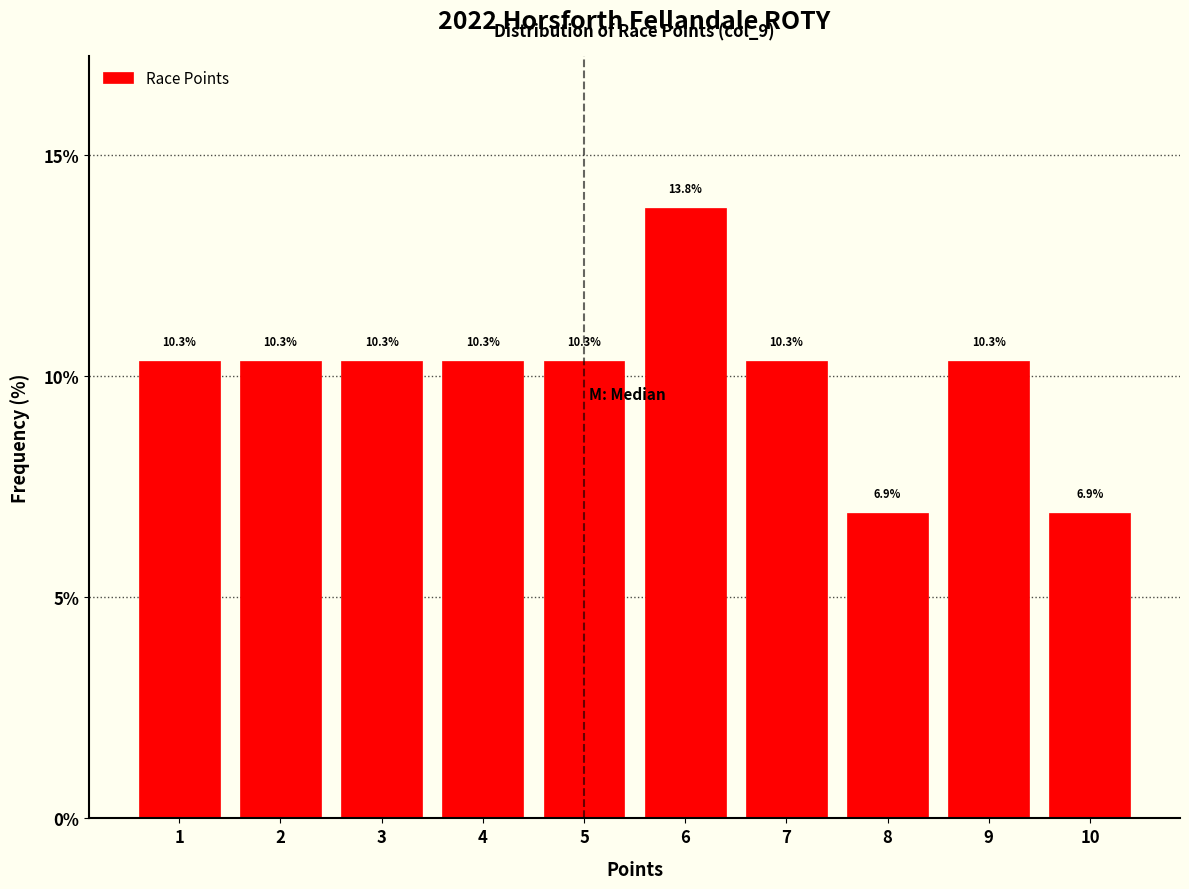

Reading left to right, transcribe all the data shown in this chart.

10.3	10.3	10.3	10.3	10.3	13.8	10.3	6.9	10.3	6.9